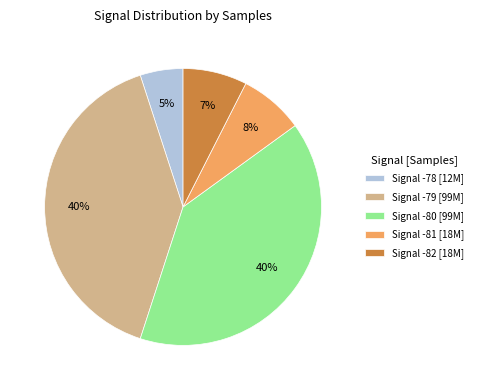

True or false: Signal -81 [18M] accounts for 17% of the total.

False